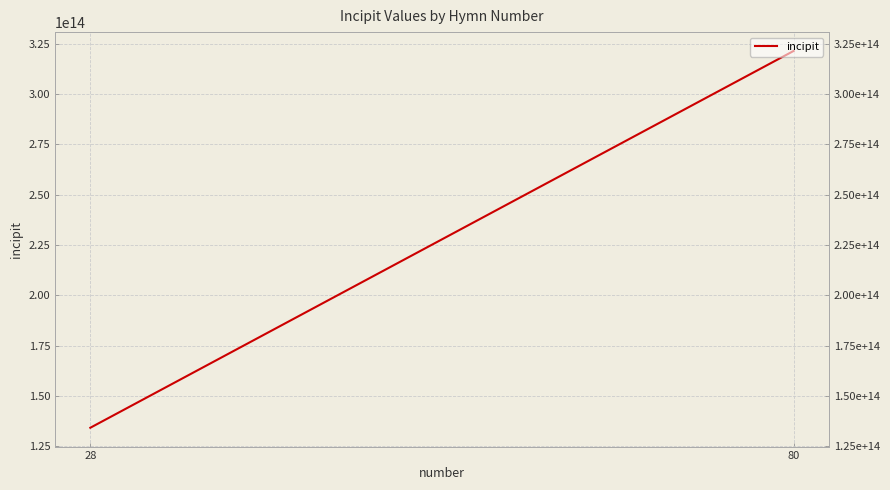

What is the sum of all values?

455567923671968